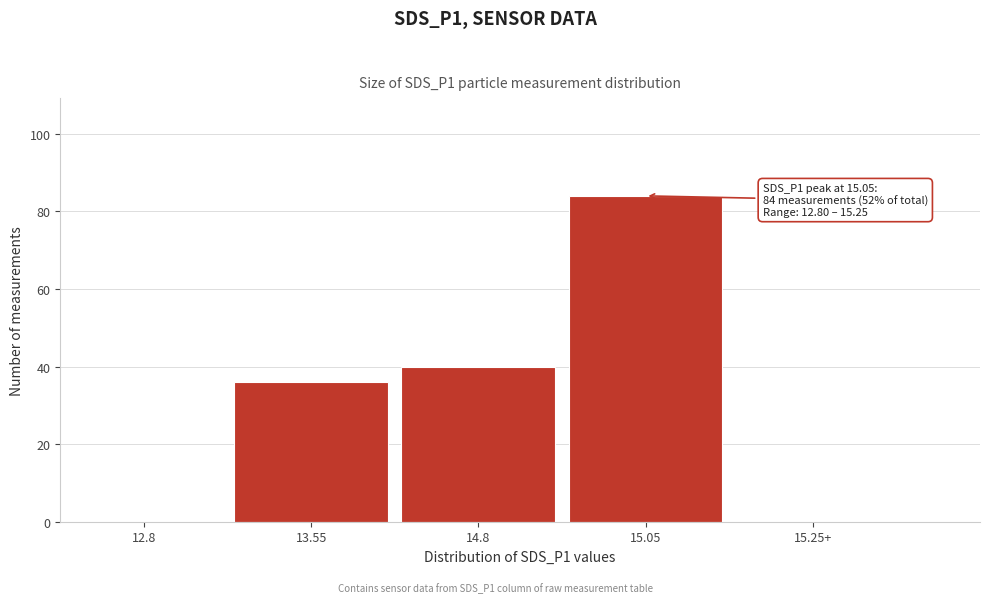

Reading left to right, what are all the values shown in this chart?

12.8=0	13.55=36	14.8=40	15.05=84	15.25+=0